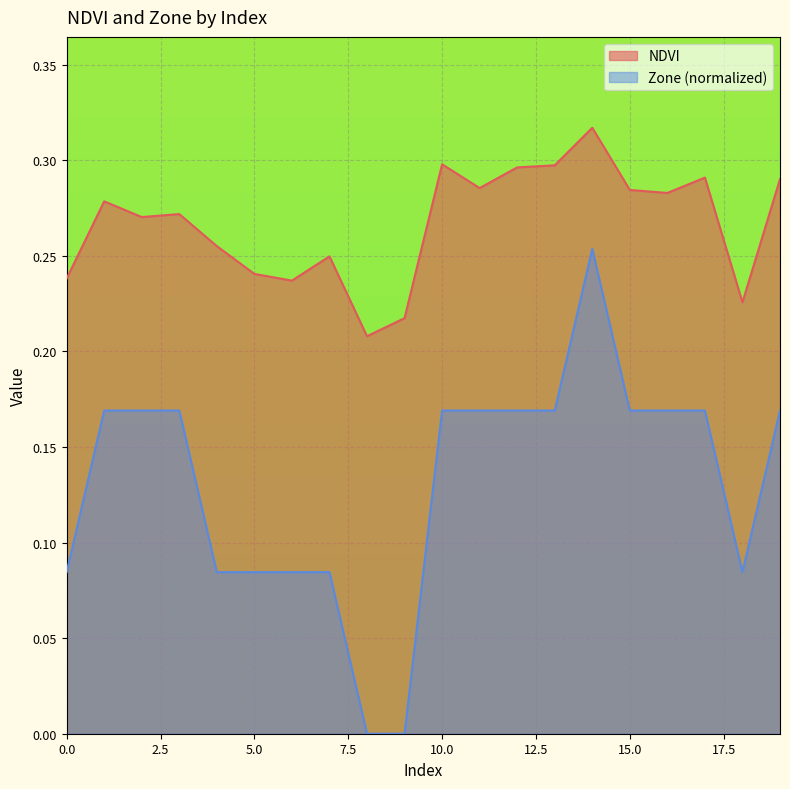

Which category has the highest value in the NDVI series?

14